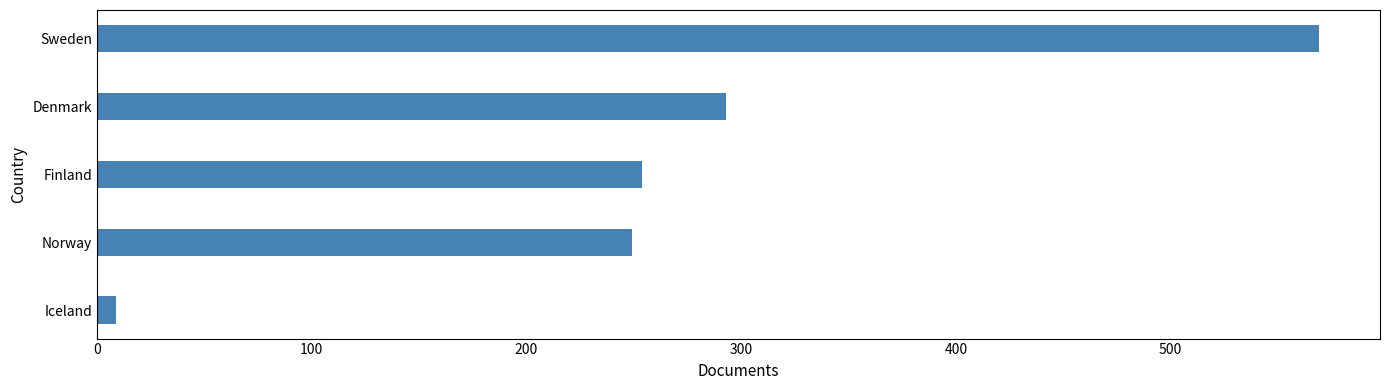

What is the minimum value shown in the chart?

9